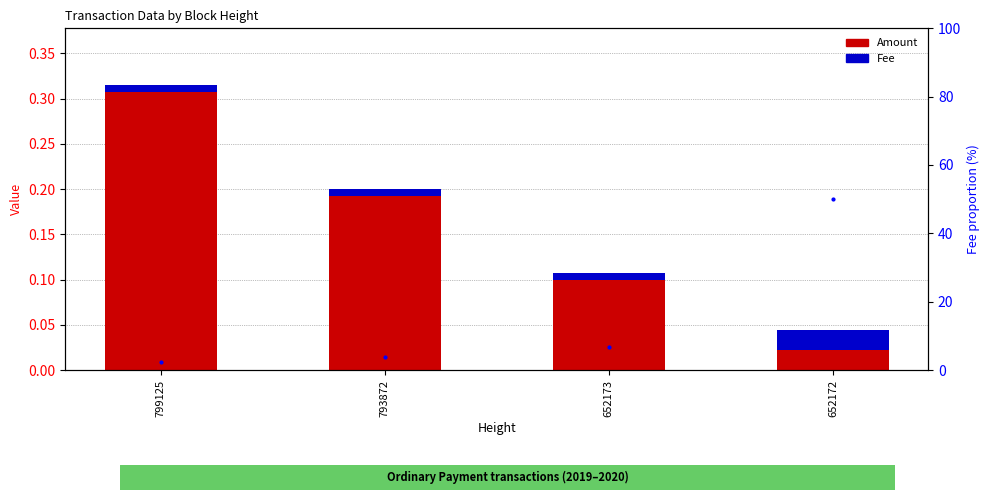

Reading right to left, list all the values displayed in this chart.

Amount: 0.0	0.1	0.2	0.3
Fee: 0.0	0.0	0.0	0.0